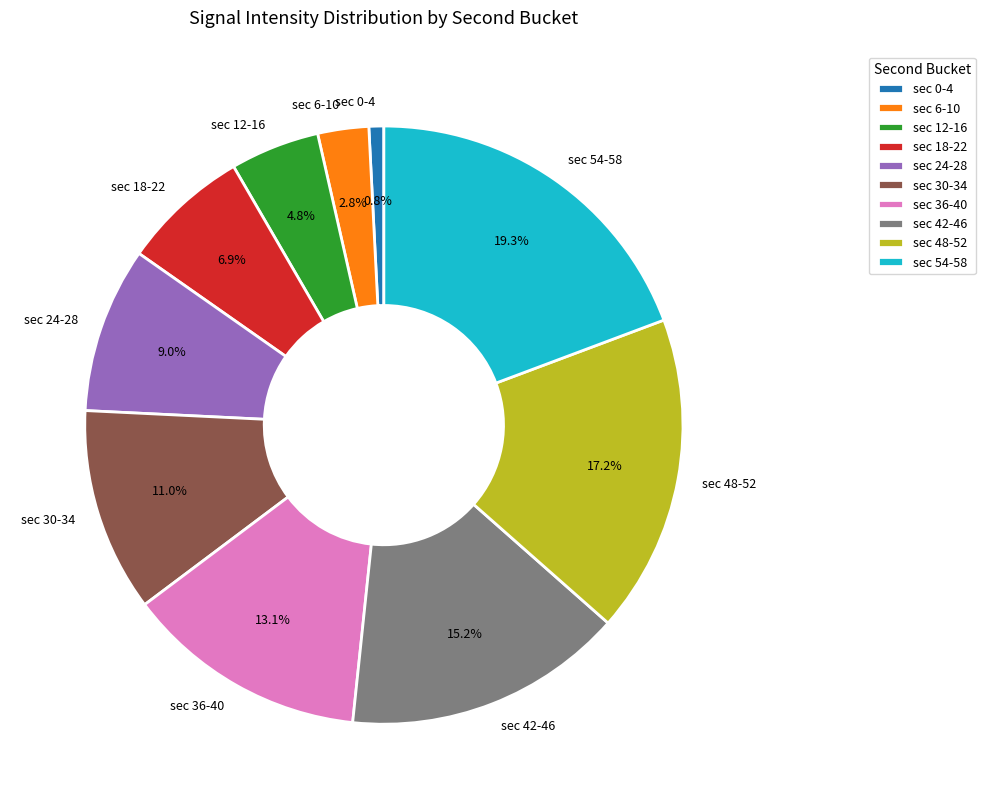

Which slice is the largest?

sec 54-58